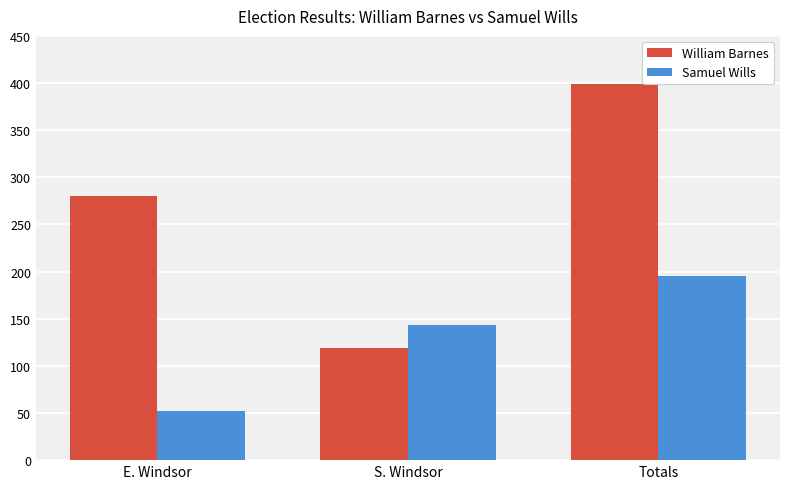

How many data points does each series have?

3